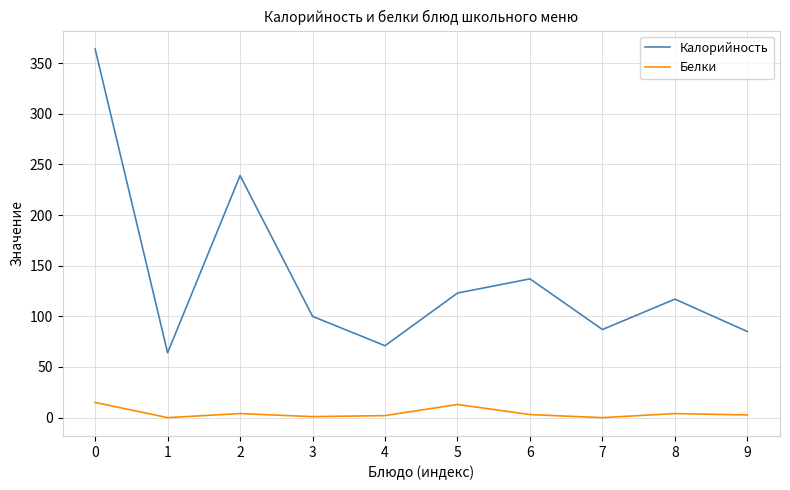

What is the spread (max minus min) of values at 0?

349.0